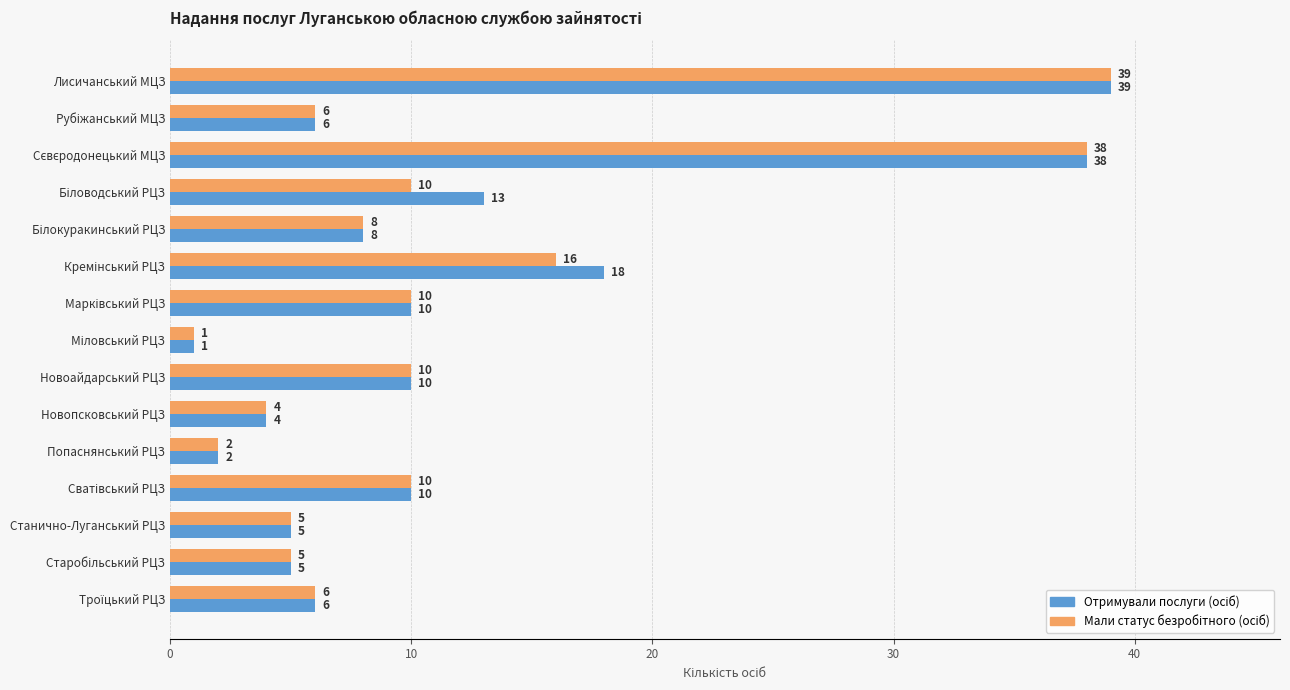

What is the maximum value shown in the chart?

39